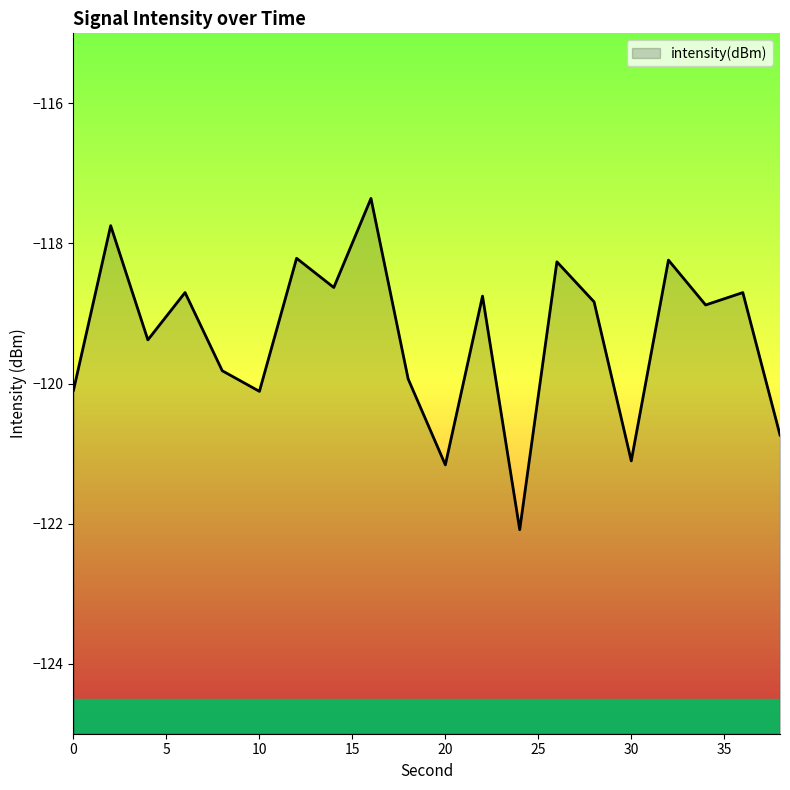

True or false: there are more than 2 points higher than both neighbors.

True